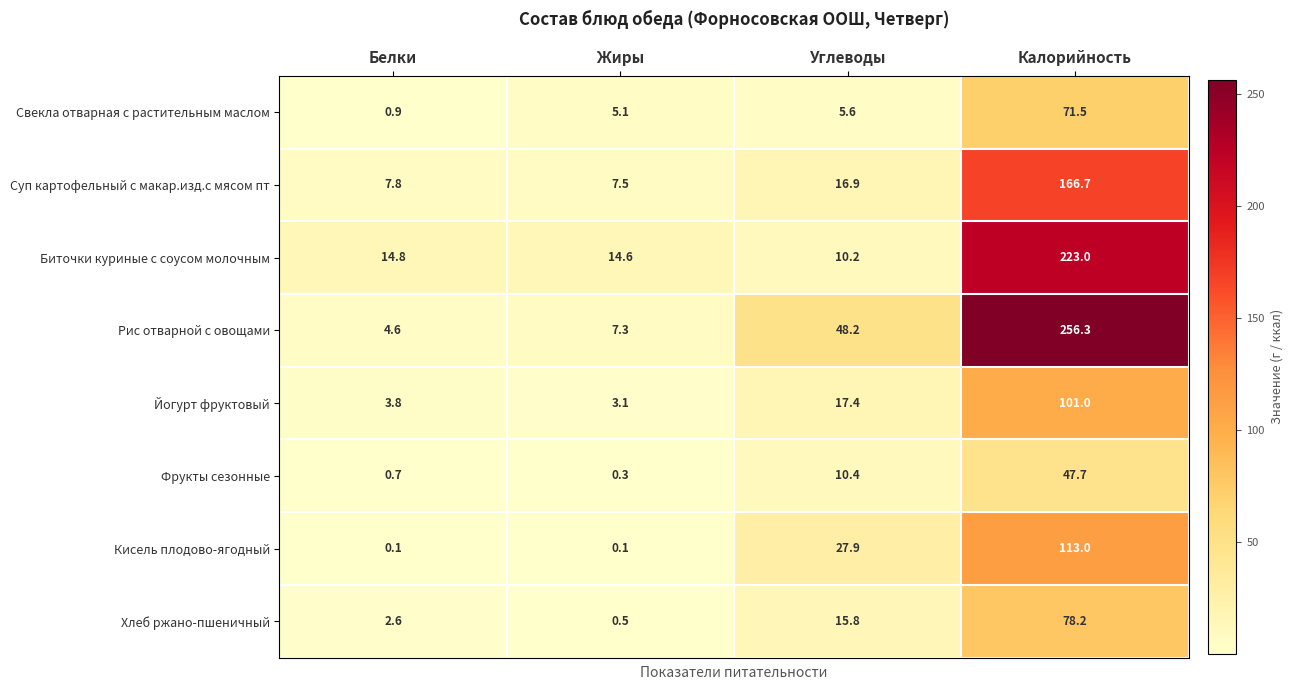

What is the minimum value for Йогурт фруктовый?

3.1